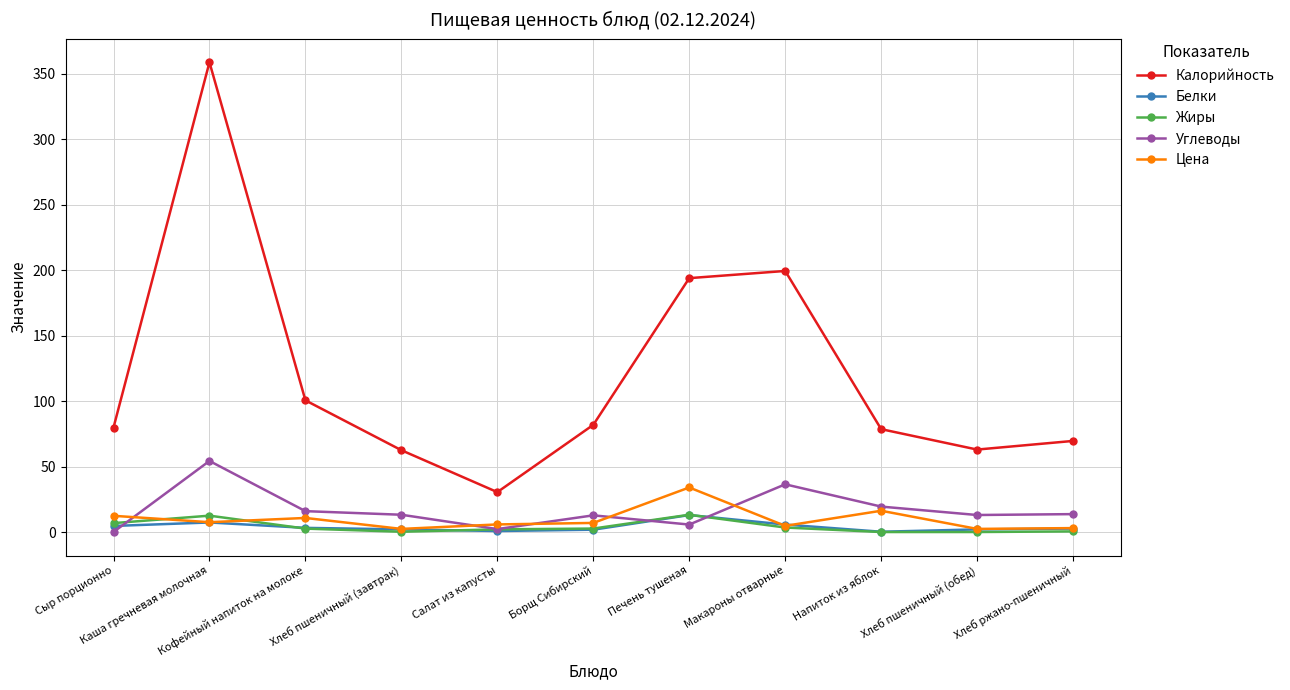

What position from the left is Напиток из яблок?

9